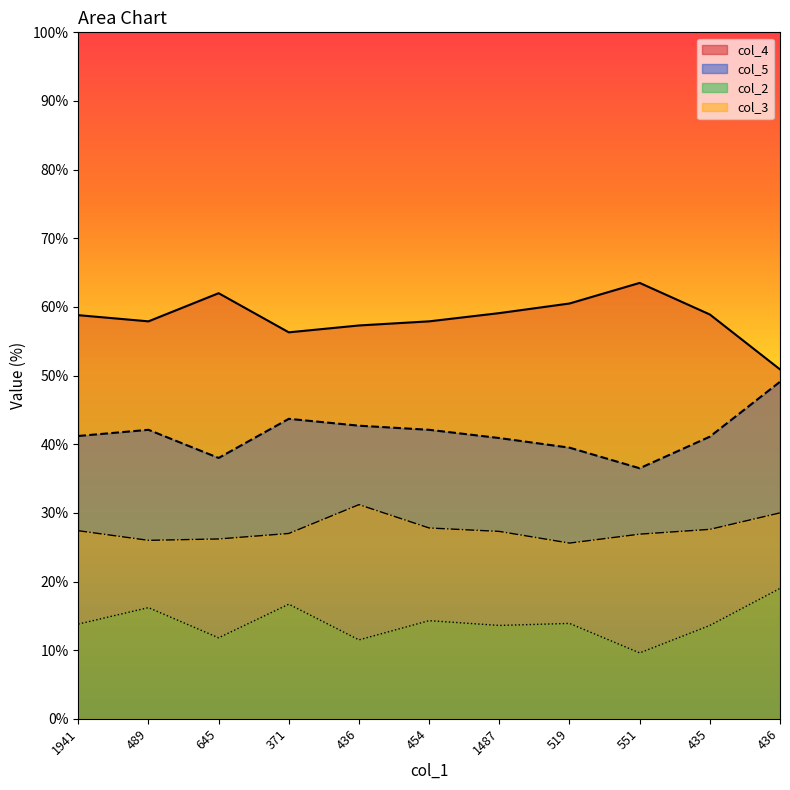

Does the chart display data point markers on the line(s)?

No